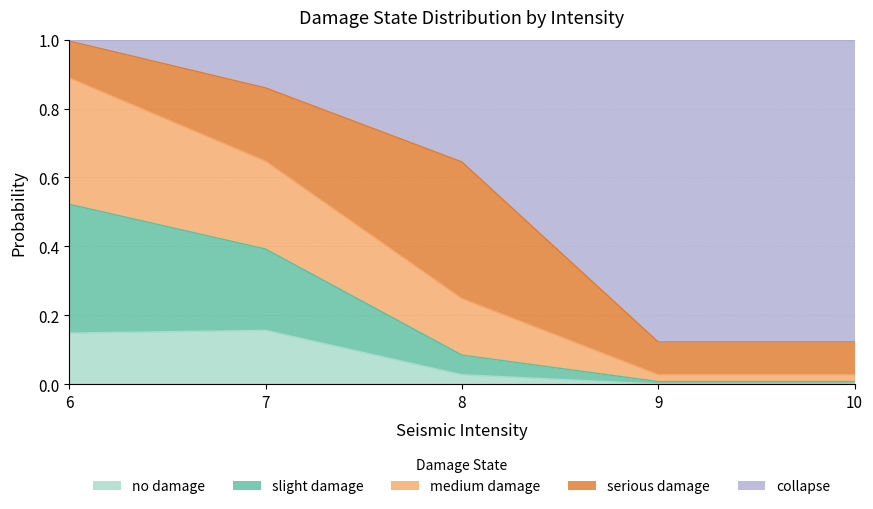

What is the total value across all series at 8?

1.0